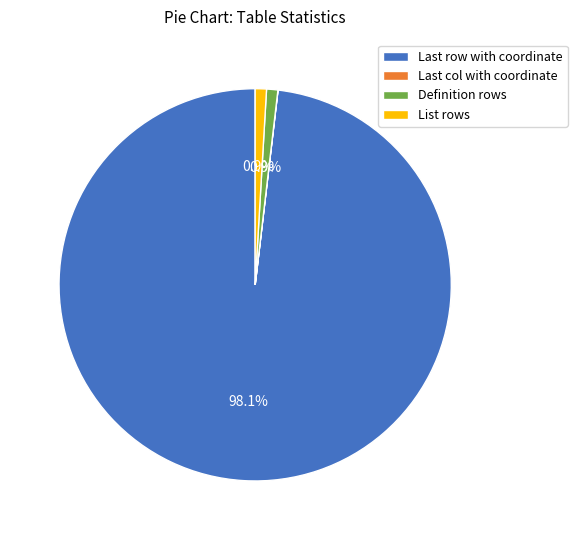

What percentage is the Definition rows slice, to the nearest percent?

1%